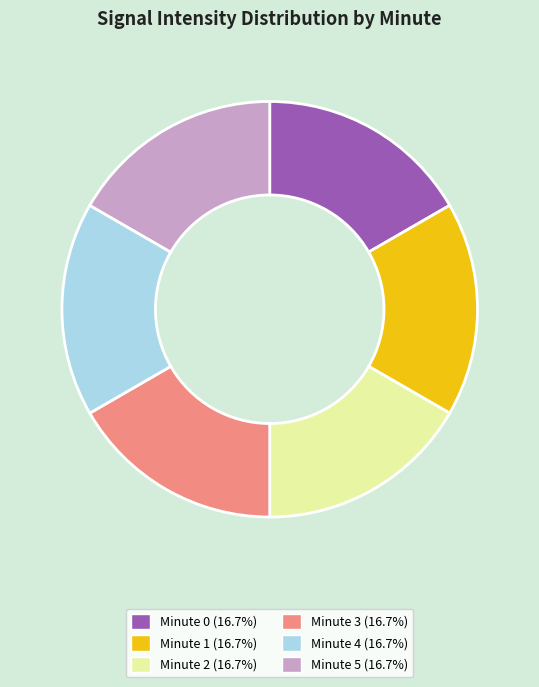

Is there any slice that represents more than half of the pie?

No